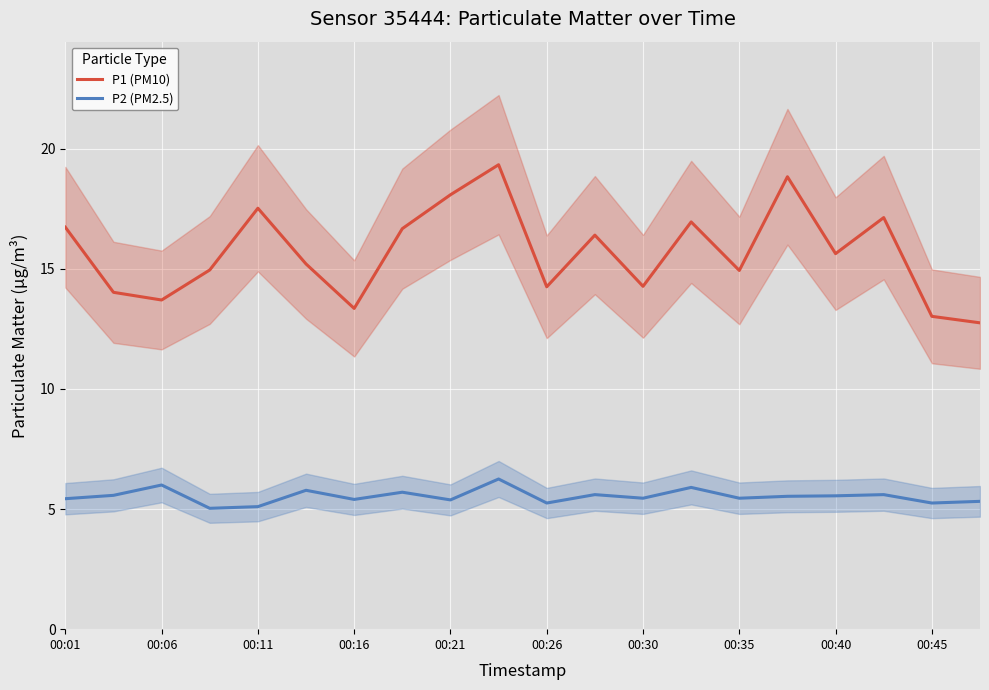

True or false: P1 (PM10) and P2 (PM2.5) cross at least once.

False